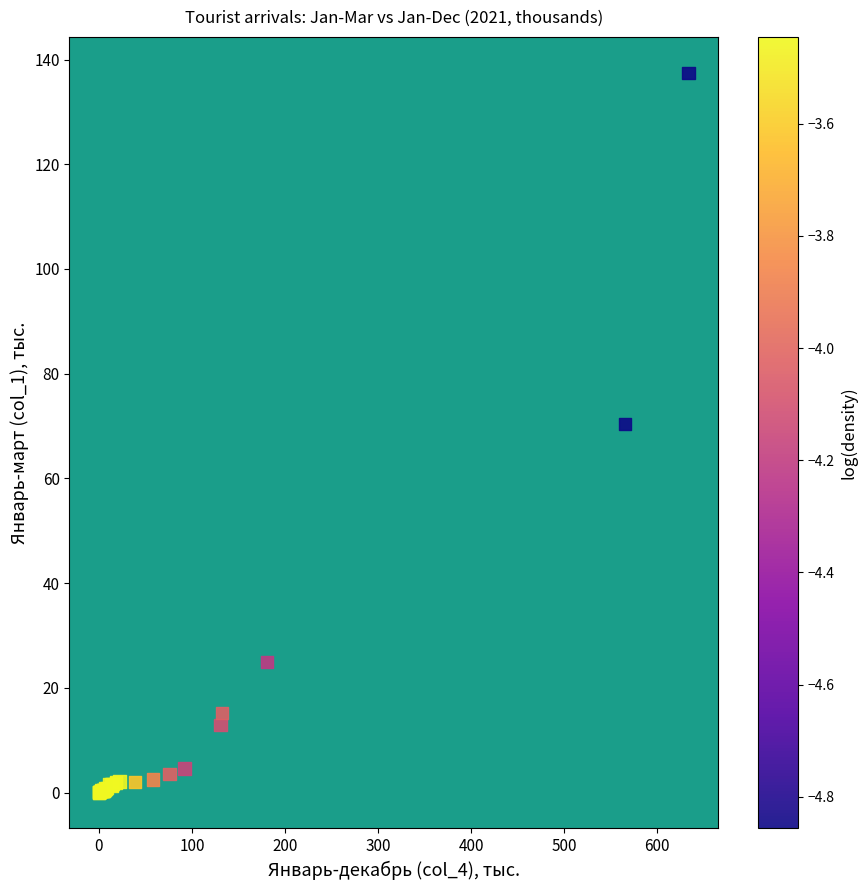

What Y value in the scatter plot is closest to 68?

70.3